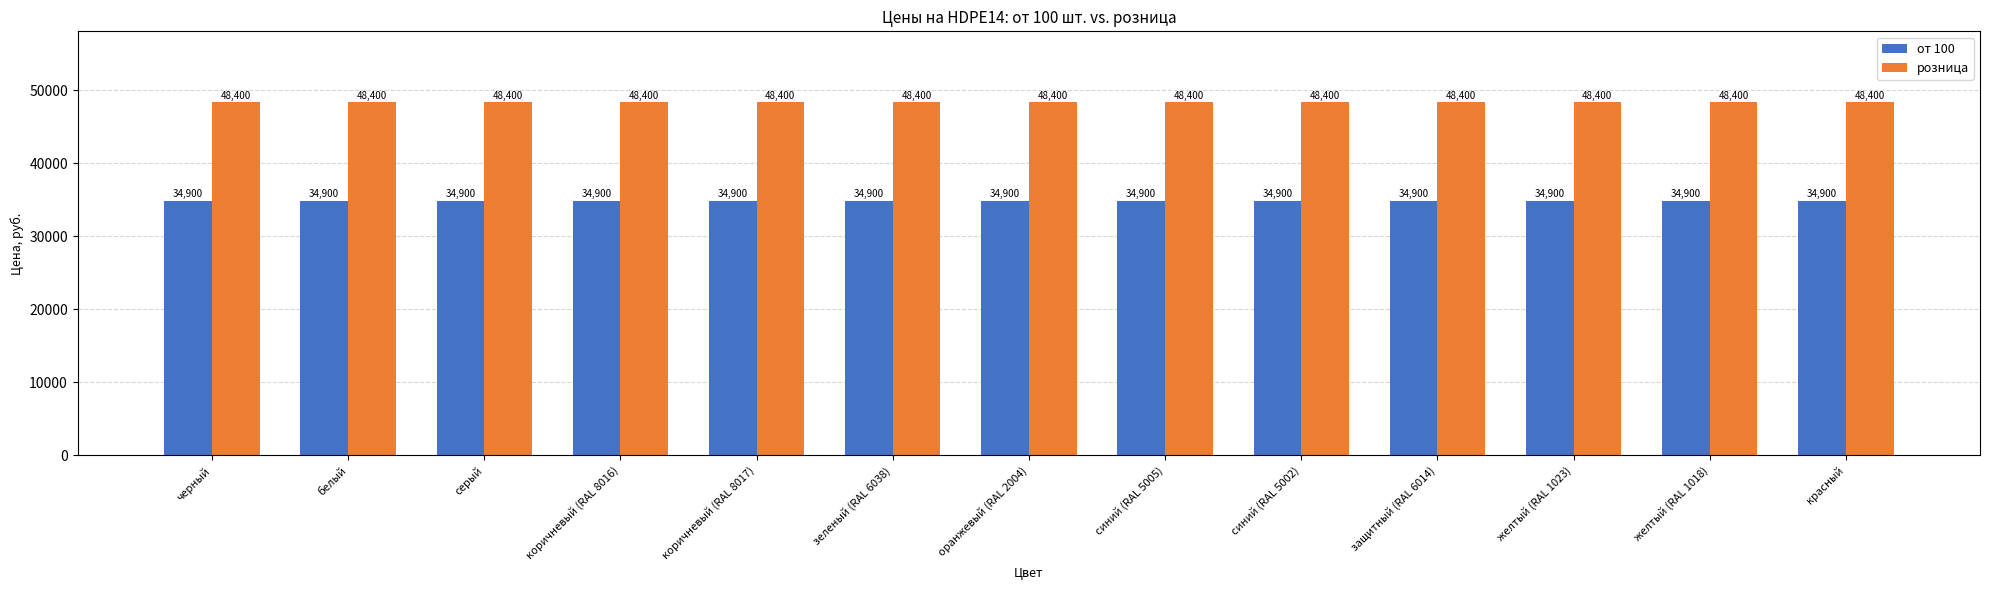

What is the sum of the розница values at зеленый (RAL 6038) and желтый (RAL 1023)?

96800